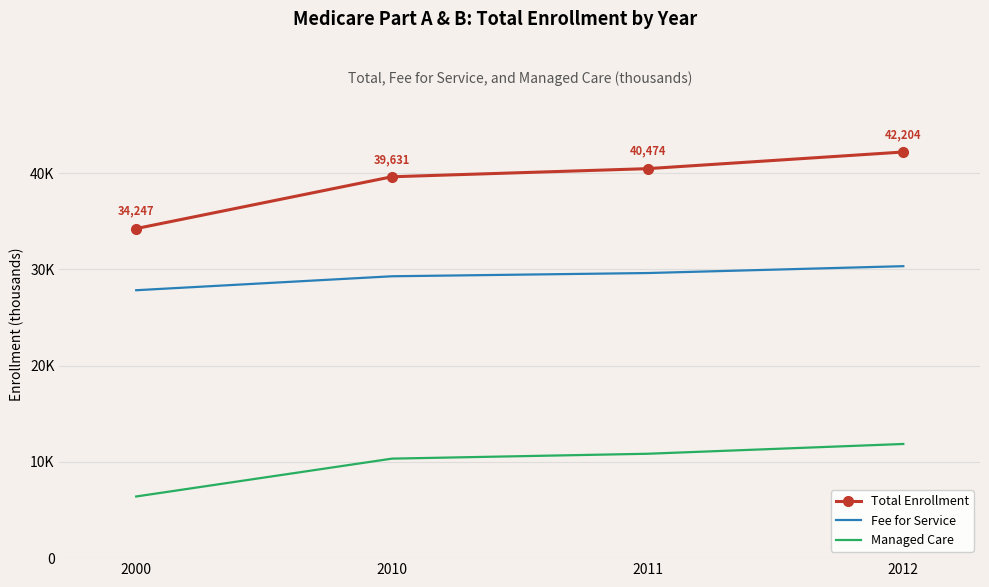

What is the value of the Managed Care point at the 1st from the left?

6407